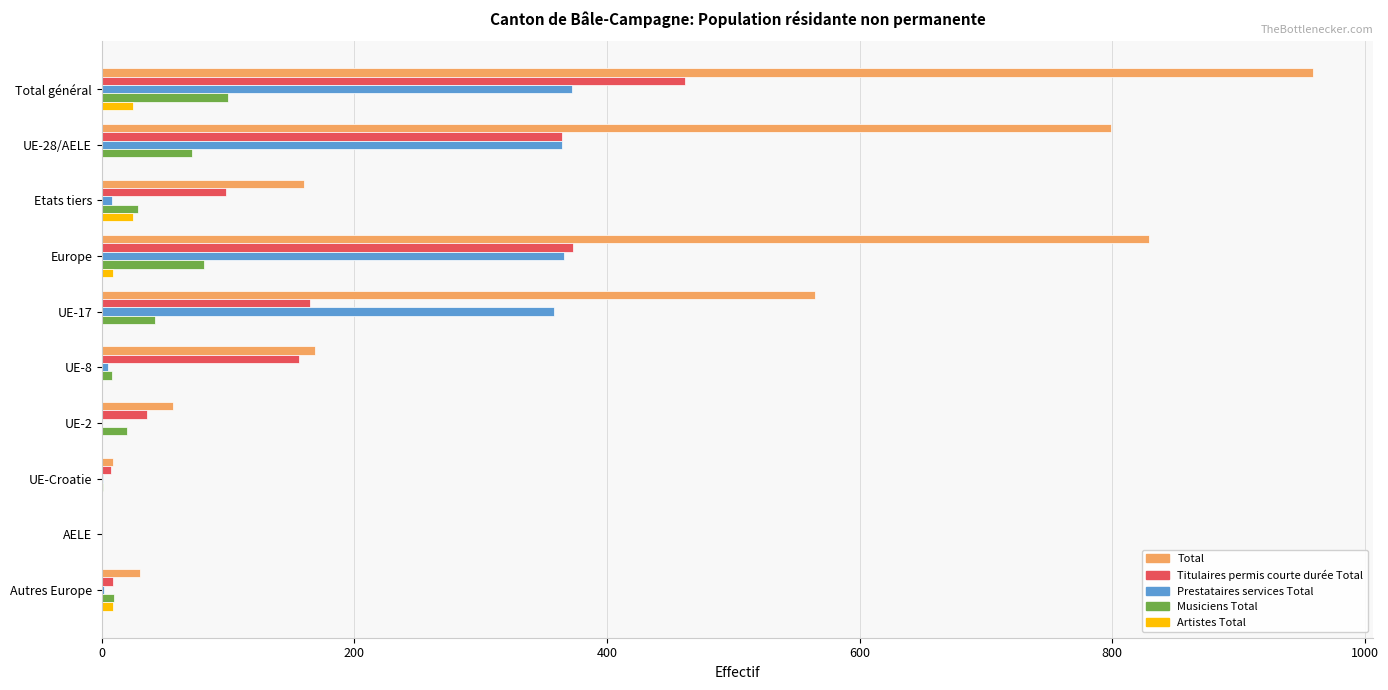

The Total series shows 343 at Europe. True or false?

False